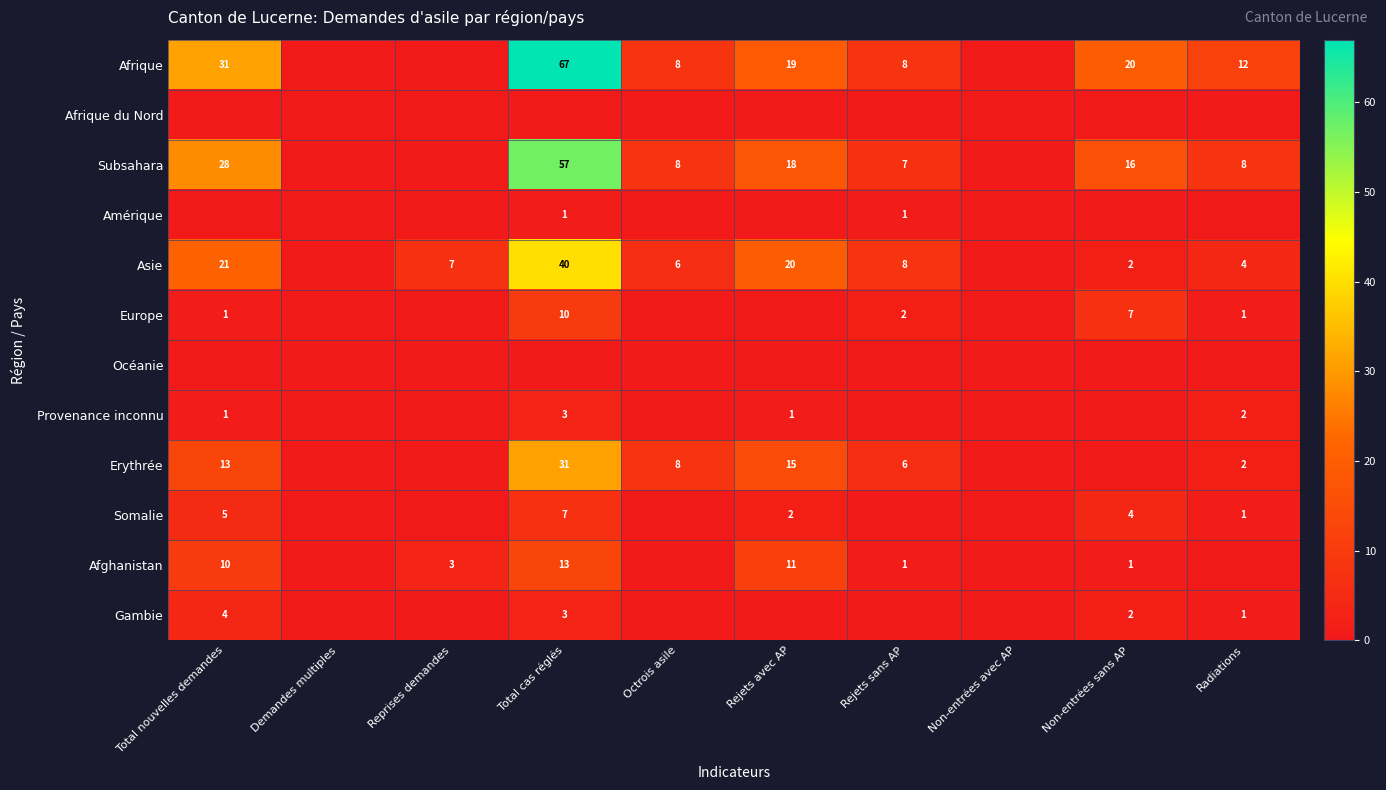

The Asie series shows 6 at Total nouvelles demandes. True or false?

False